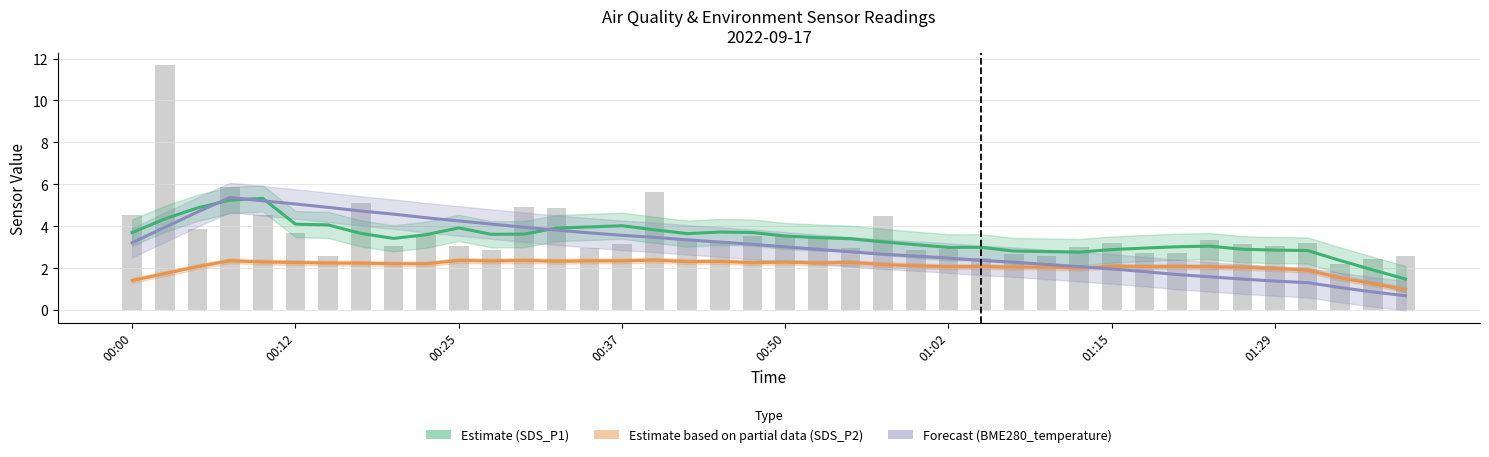

How many values in the SDS_P2 (Estimate partial) series exceed 2?

33